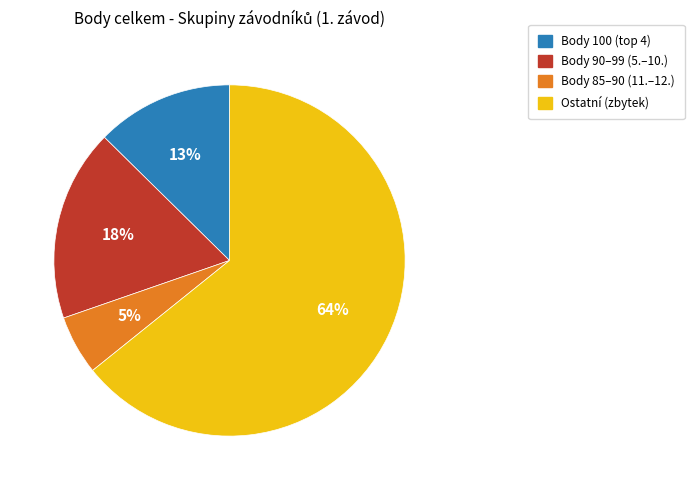

To the nearest percent, what is the difference between the largest and smallest slice percentages?

59%